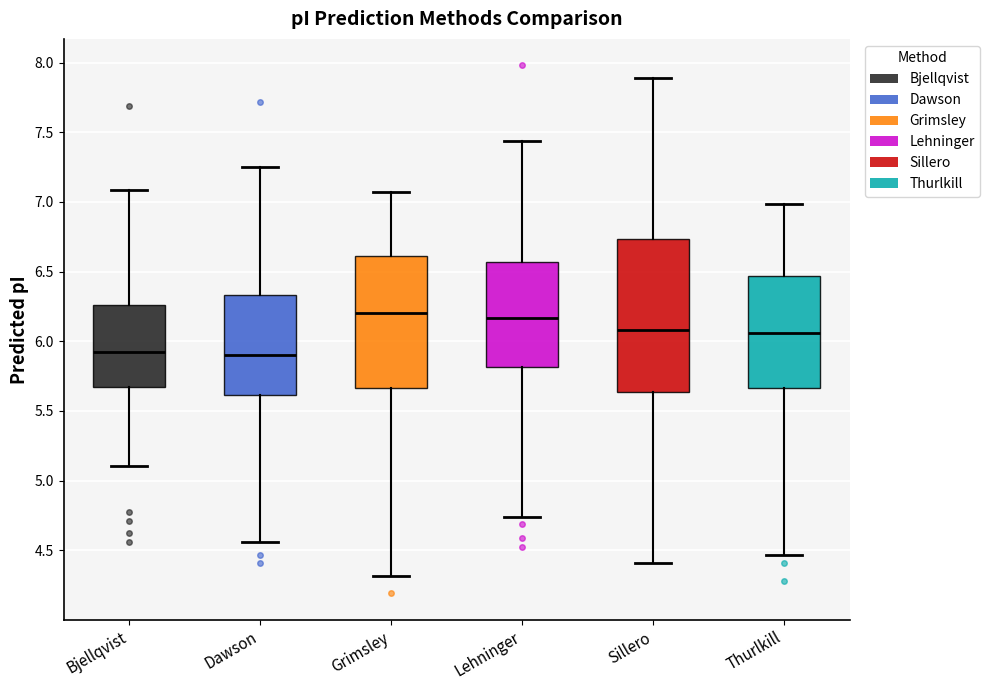

Where does the upper whisker of the box for Dawson end on the y-axis? The values are not printed on the chart, so give them approximately, as read against the axis.

7.25